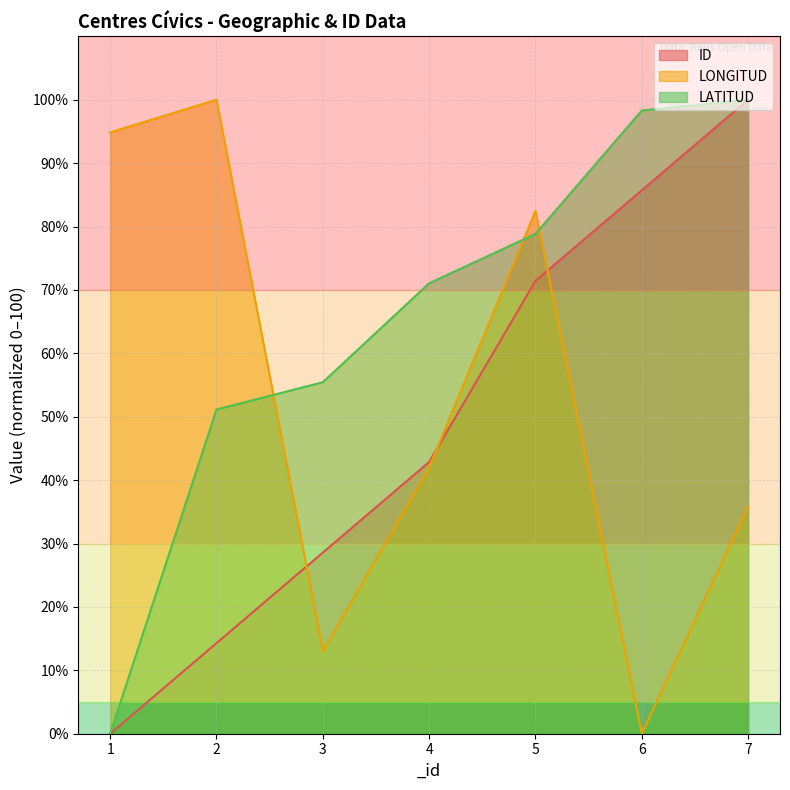

Between 5 and 1, which is larger?

5